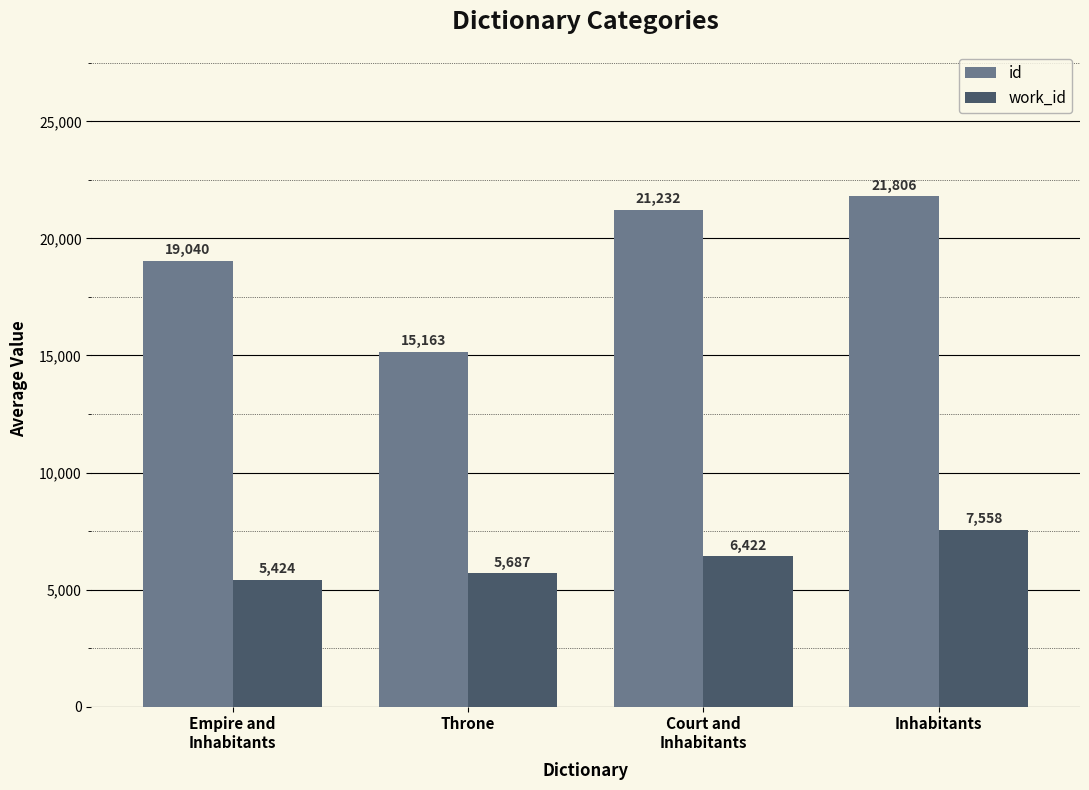

Rank the series by their maximum value, from highest to lowest.

id, work_id